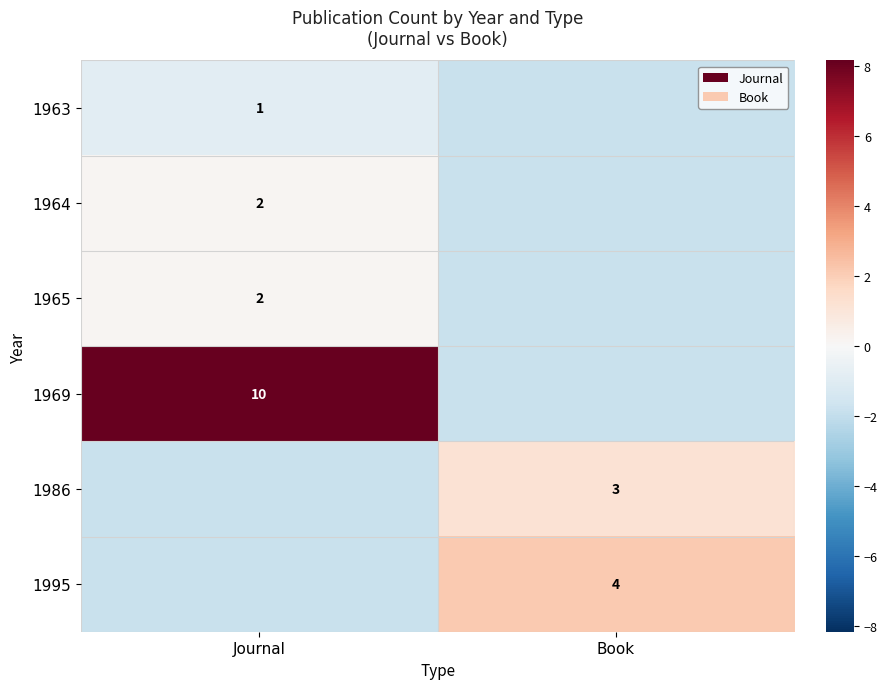

How many values in the 1986 series exceed 1?

1